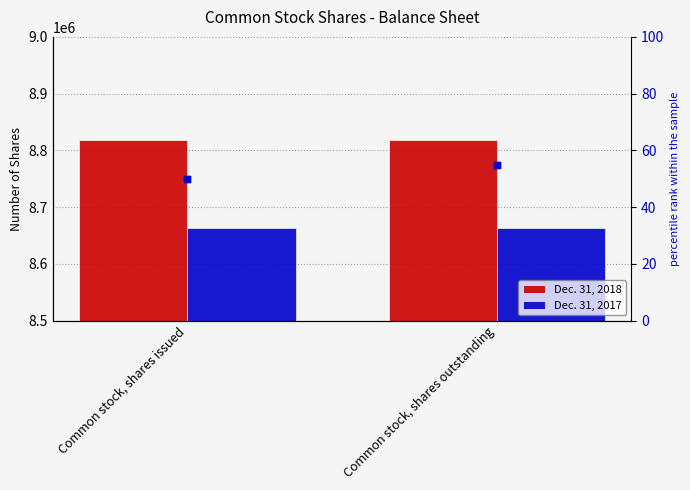

Which series contains the highest Y value?

Dec. 31, 2018